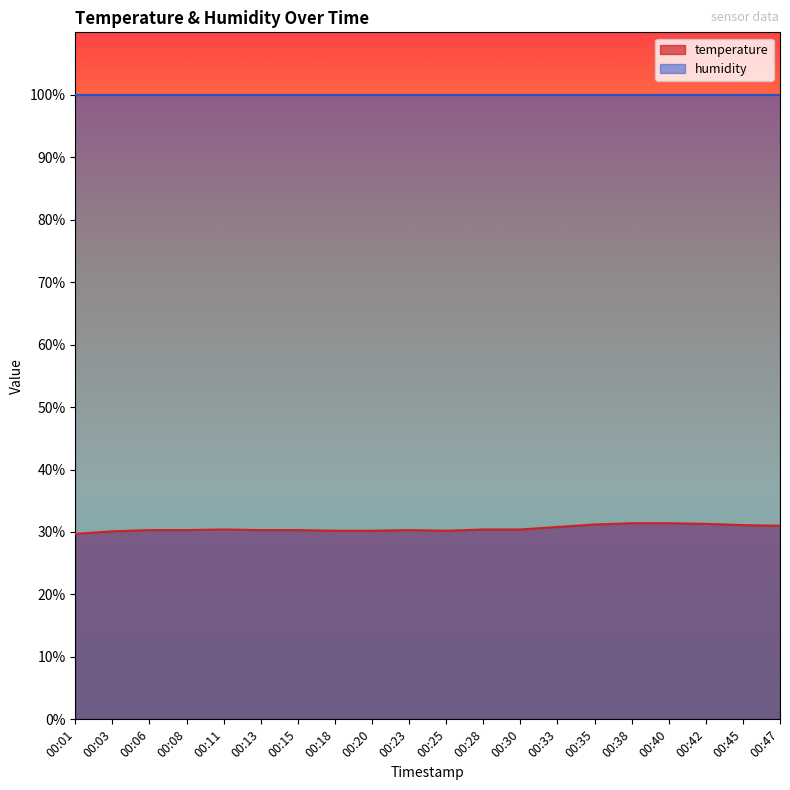

At which label does the data first exceed 30?

00:03